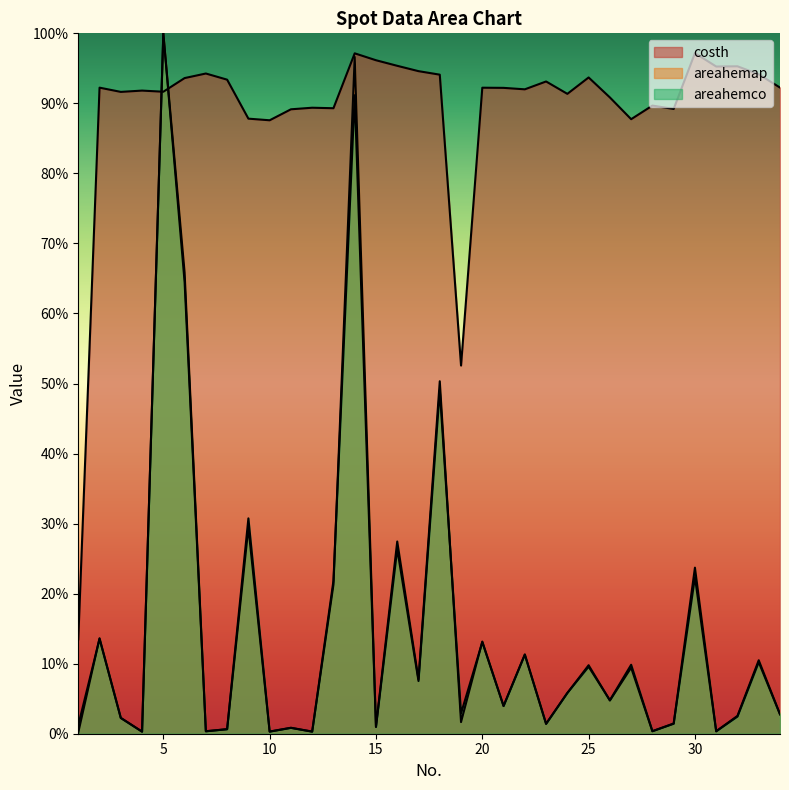

What is the average value of the areahemap series?

0.2